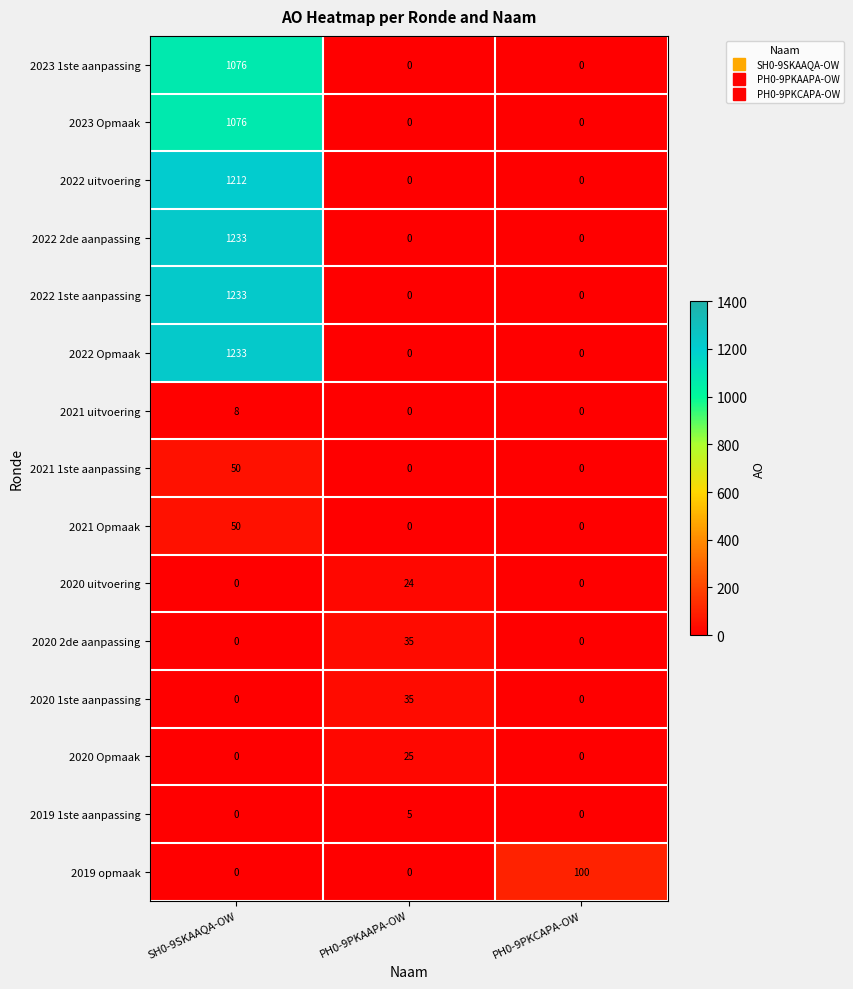

The value of 2020 Opmaak at PH0-9PKAAPA-OW is 25. True or false?

True